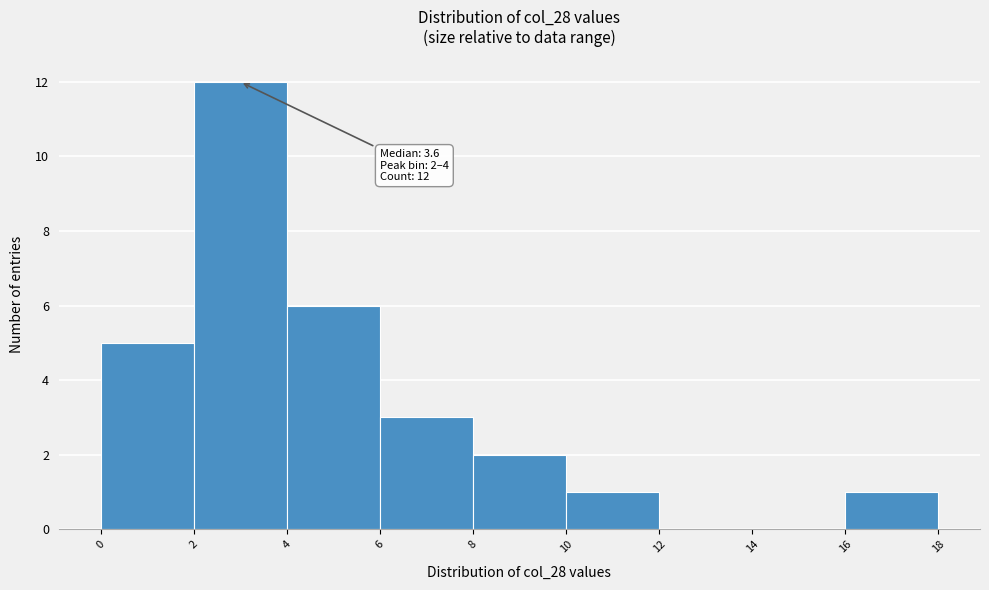

Over which range of the x-axis is the bar tallest?

2 to 4